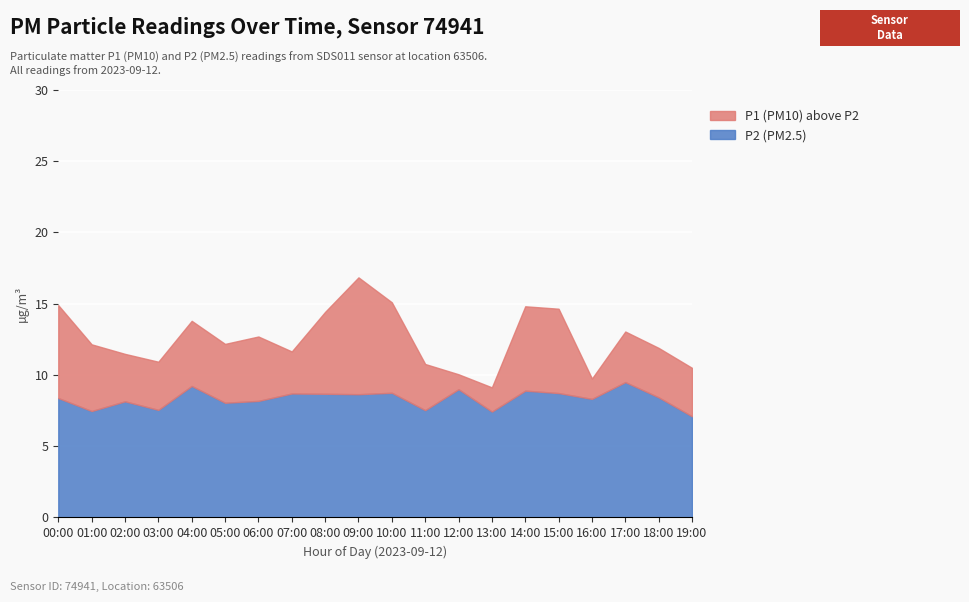

What is the total value across all series at 16:00?

9.8